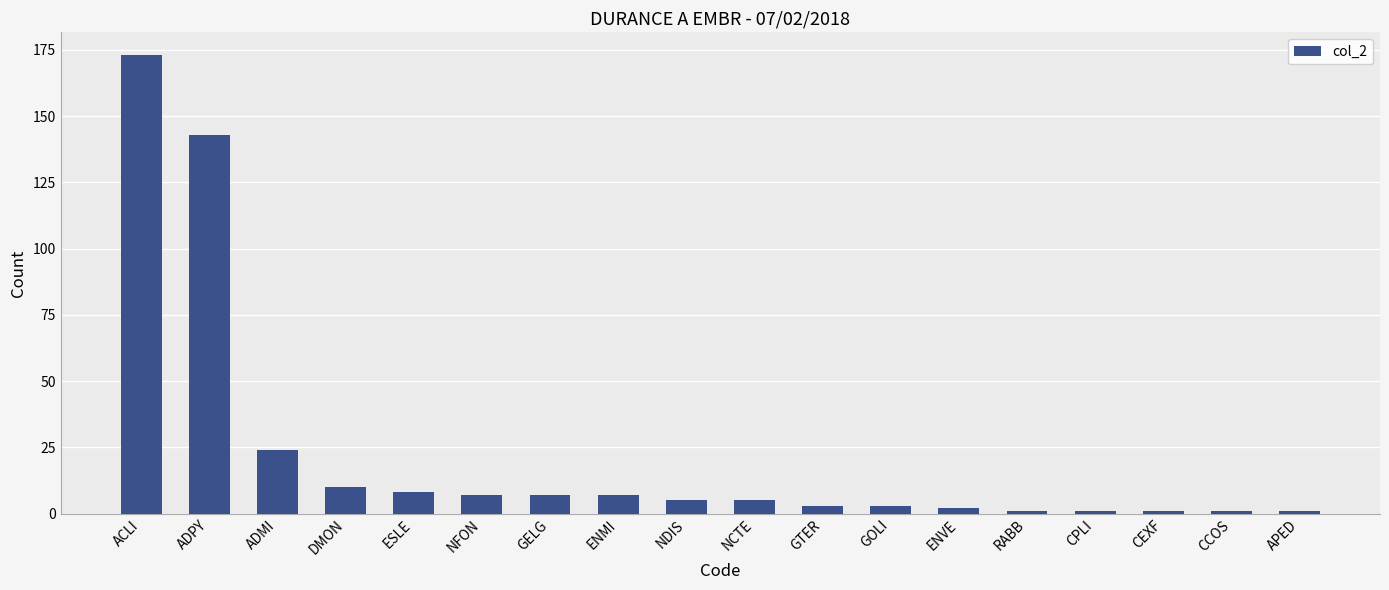

Which category has the highest value across all series?

ACLI